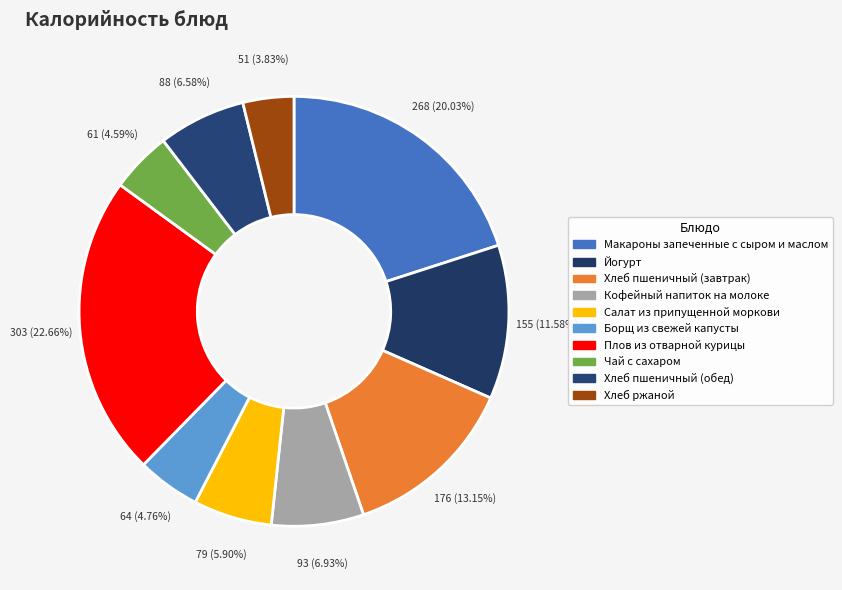

What percentage is the Хлеб ржаной slice, to the nearest percent?

4%